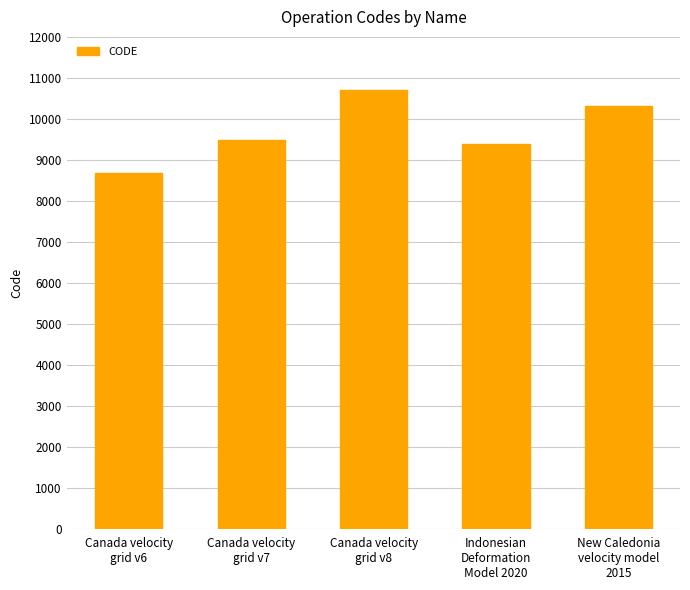

What position from the left is Canada velocity
grid v6?

1